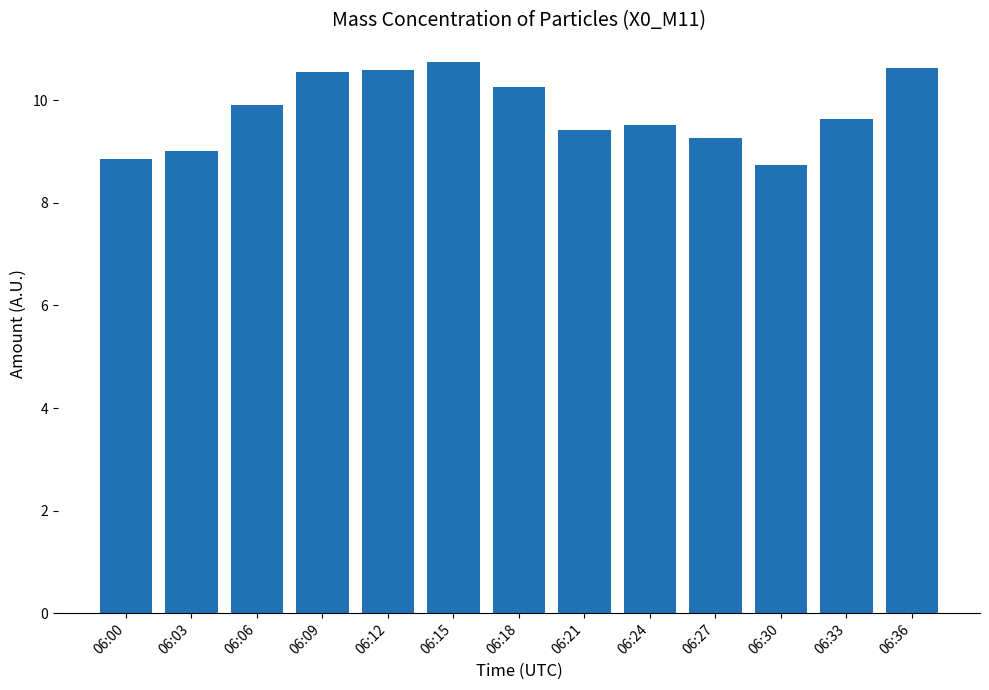

What is the minimum value shown in the chart?

8.7